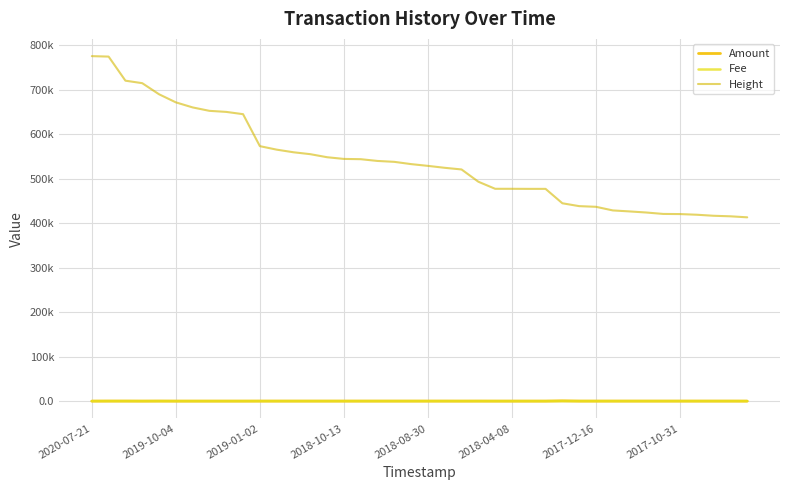

True or false: Amount has more than 2 interior local peaks.

True